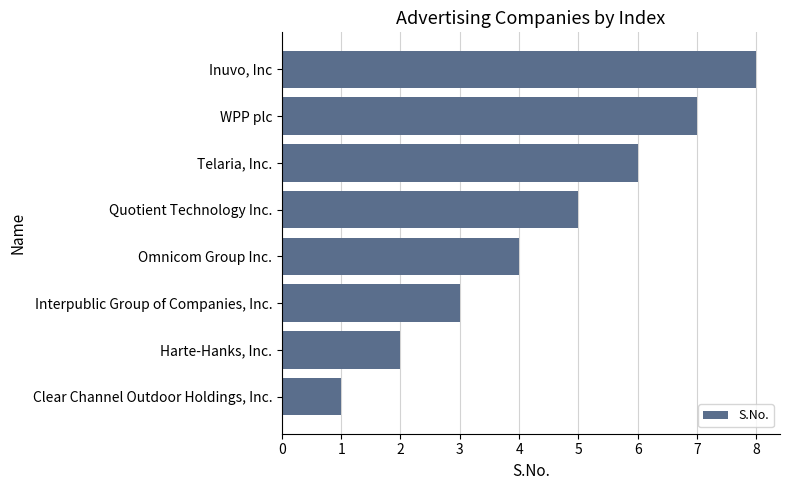

What is the ratio of the value at Interpublic Group of Companies, Inc. to the value at Harte-Hanks, Inc.?

1.5